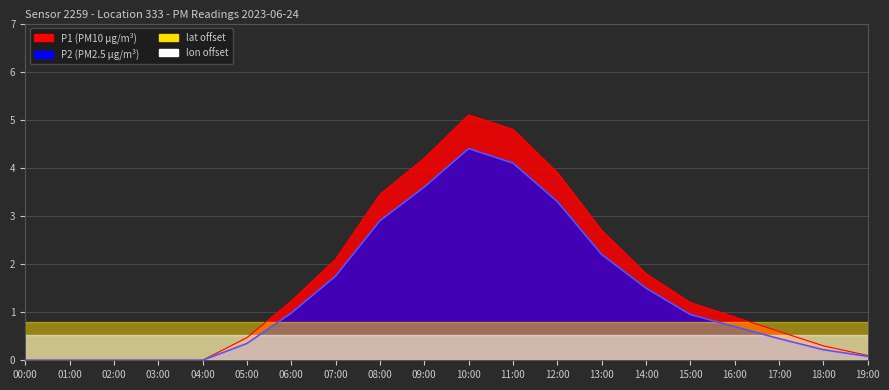

True or false: P2 has a value of 0.5 at 17:00.

True